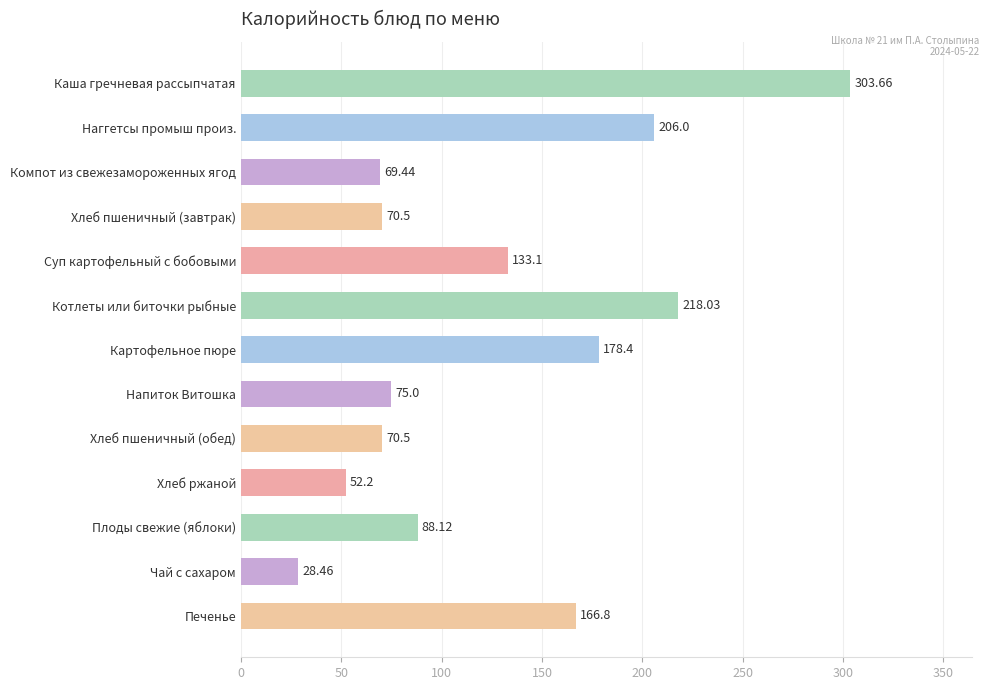

Where is the data nearest to the value 166?

Печенье